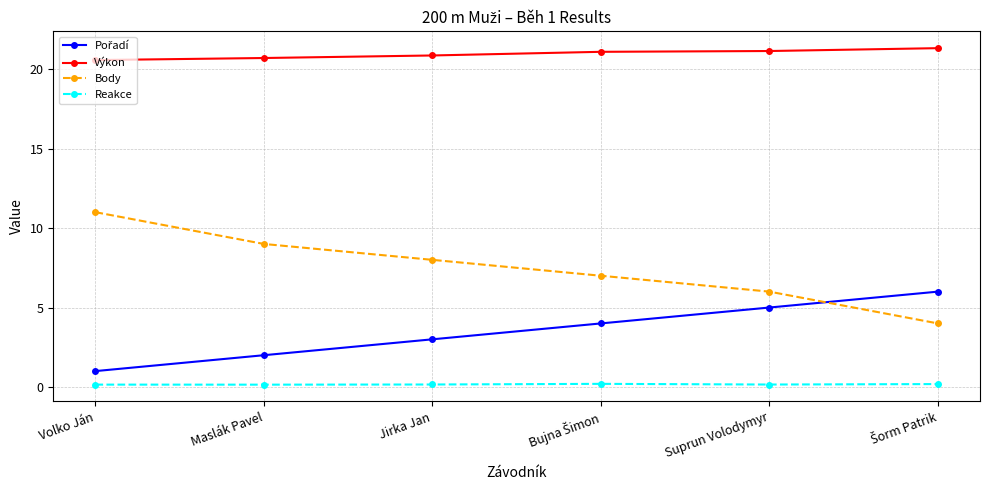

What is the label of the 4th point from the right?

Jirka Jan